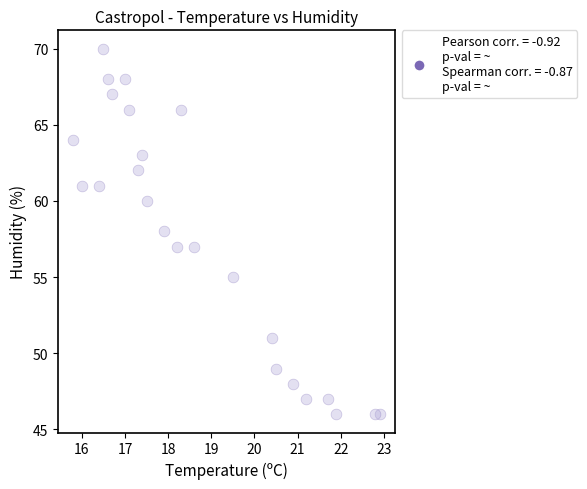

Count the number of points in this scatter plot.

24